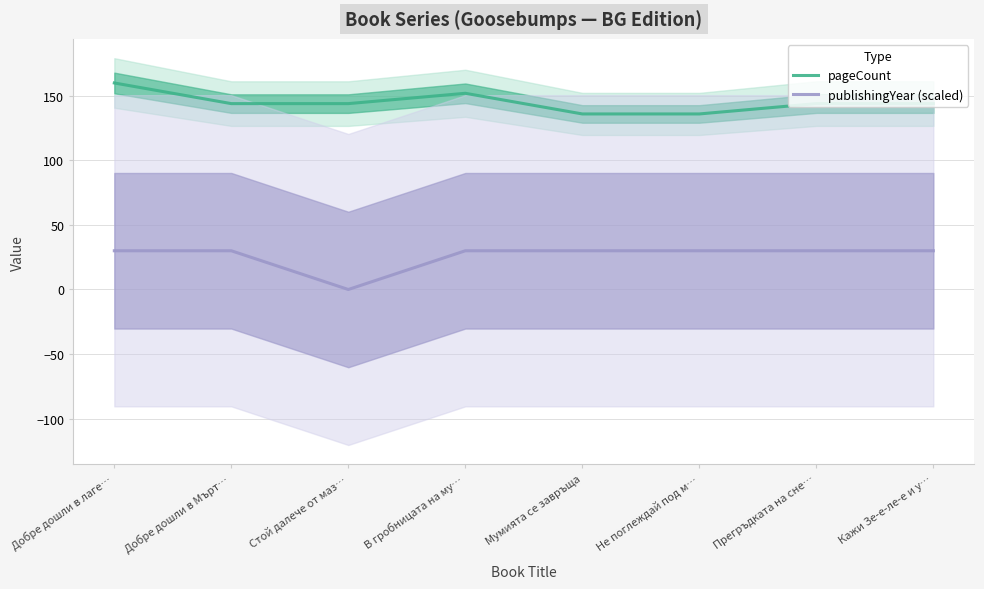

At which category is the sum across all series the highest?

Добре дошли в лаге…